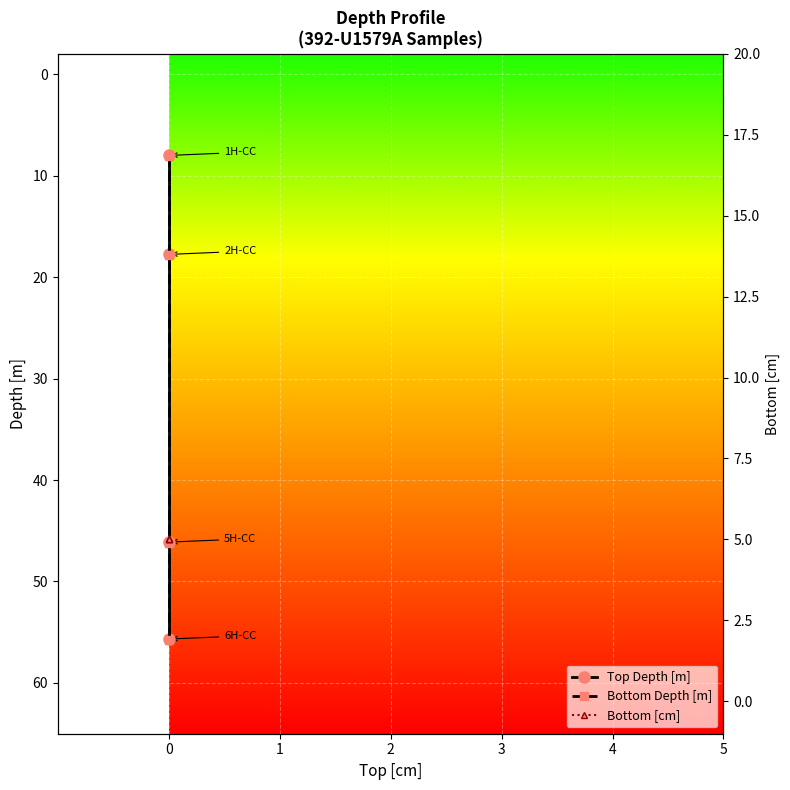

Which series changed the most between 0 and 1?

Top Depth [m]